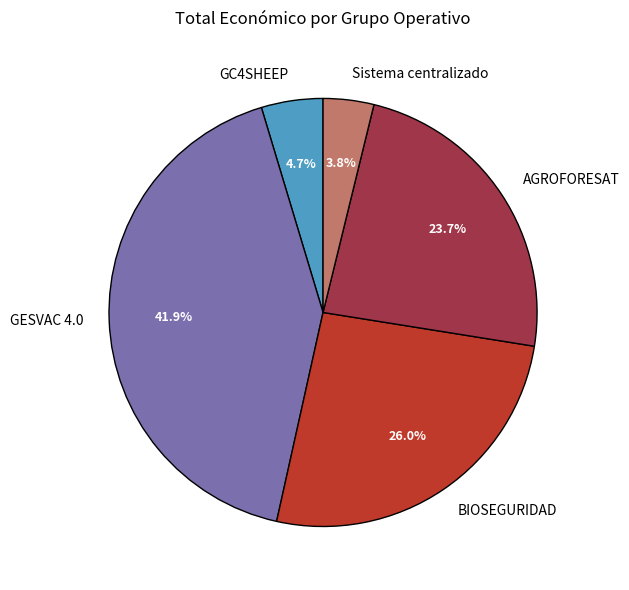

To the nearest percent, what is the combined percentage of GC4SHEEP and AGROFORESAT?

28%